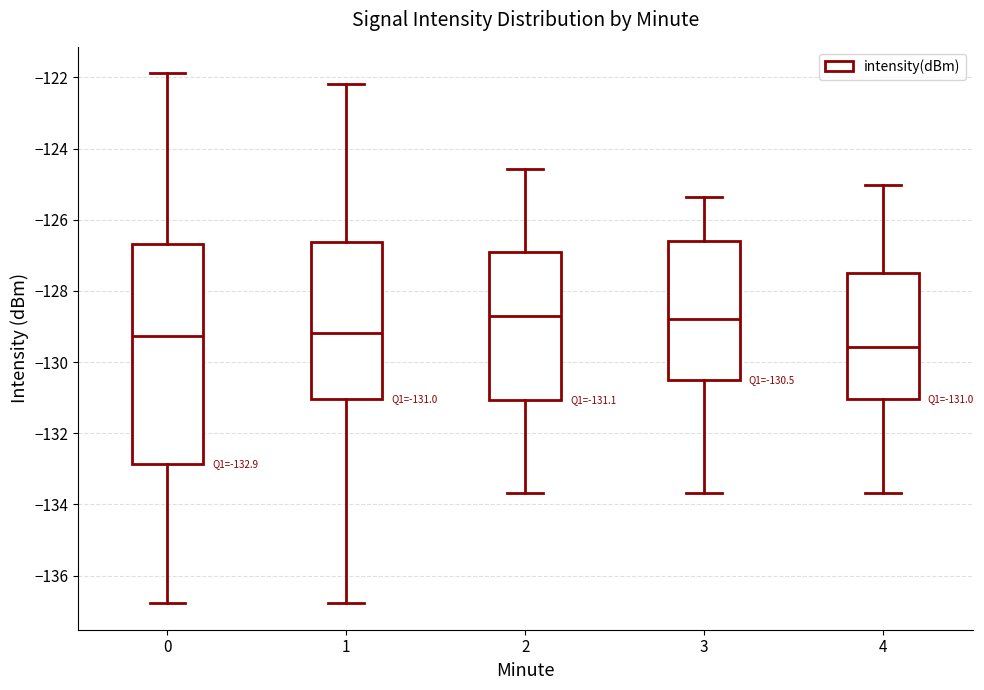

Which box is the tallest, from its lower edge to its upper edge?

0